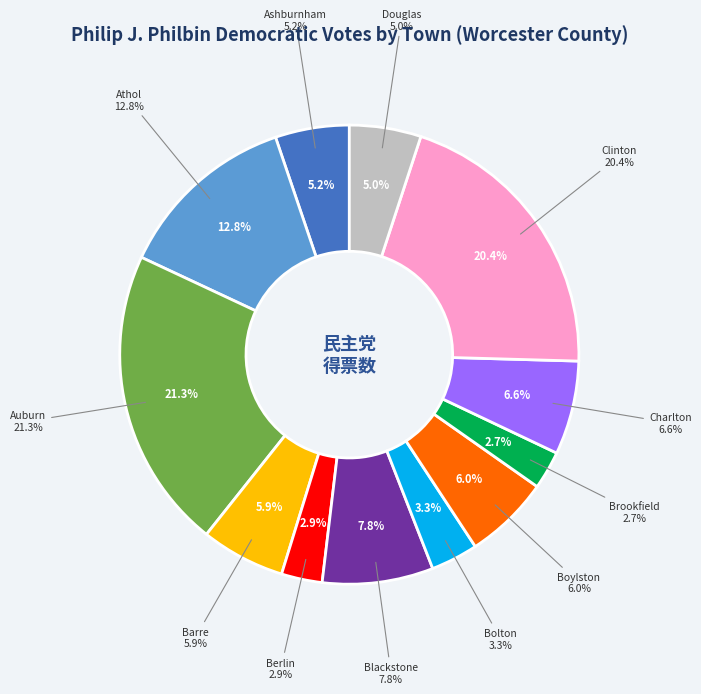

Count the number of slices in the pie.

12